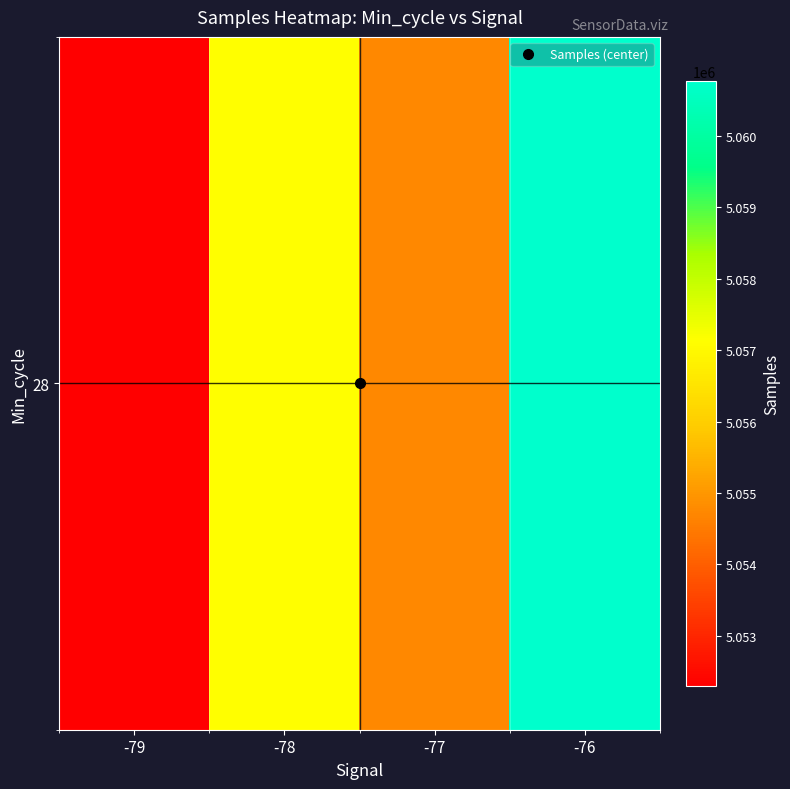

True or false: the data shows 1417097.1 at -78.

False